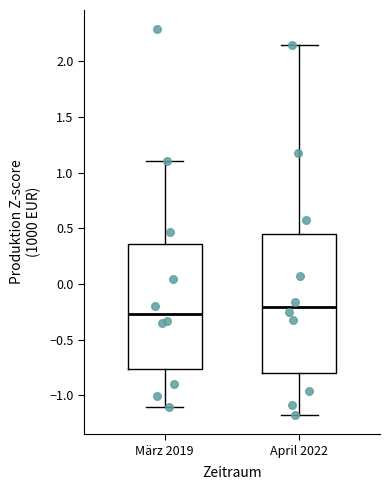

Reading left to right, read every box against the y-axis: the position of its median line, the range the box covers, and the ends of its whiskers. The values are not printed on the chart, so give them approximately, as read against the axis.

März 2019: median -0.25, box -0.75 to 0.35, whiskers -1.10 to 1.10
April 2022: median -0.20, box -0.80 to 0.45, whiskers -1.20 to 2.15